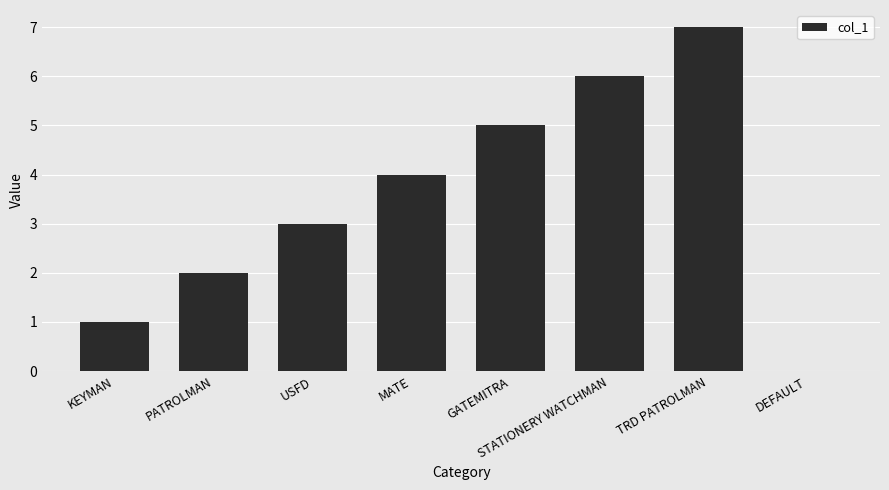

What is the sum of all values?

28